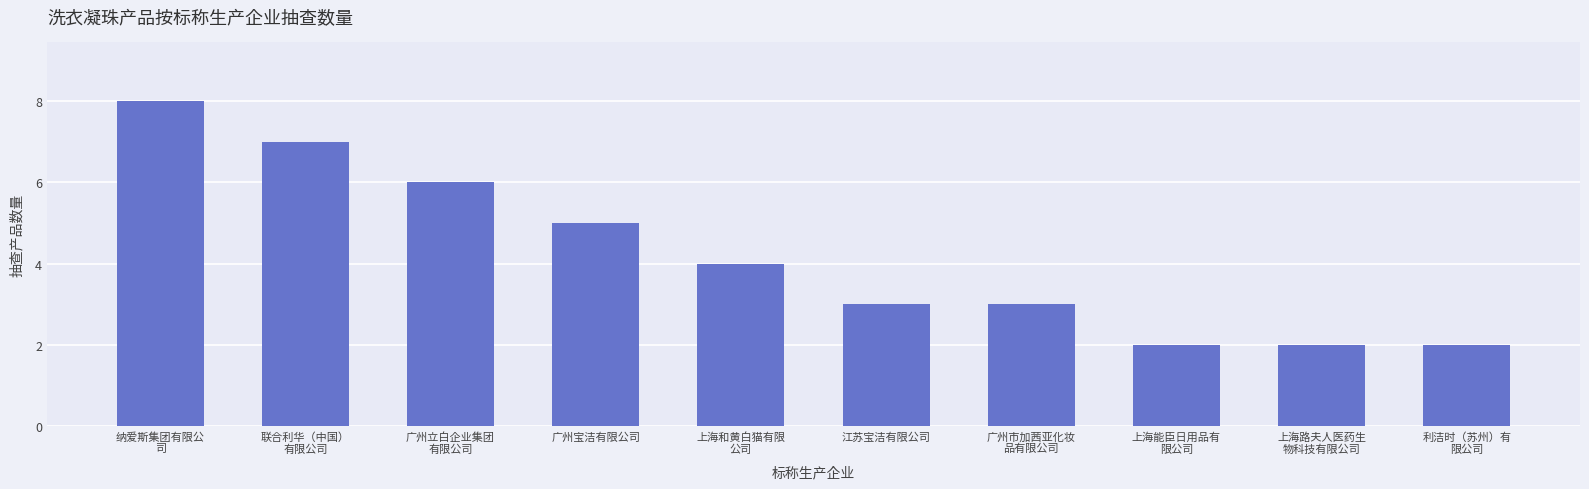

What is the label of the 5th bar from the left?

上海和黄白猫有限
公司